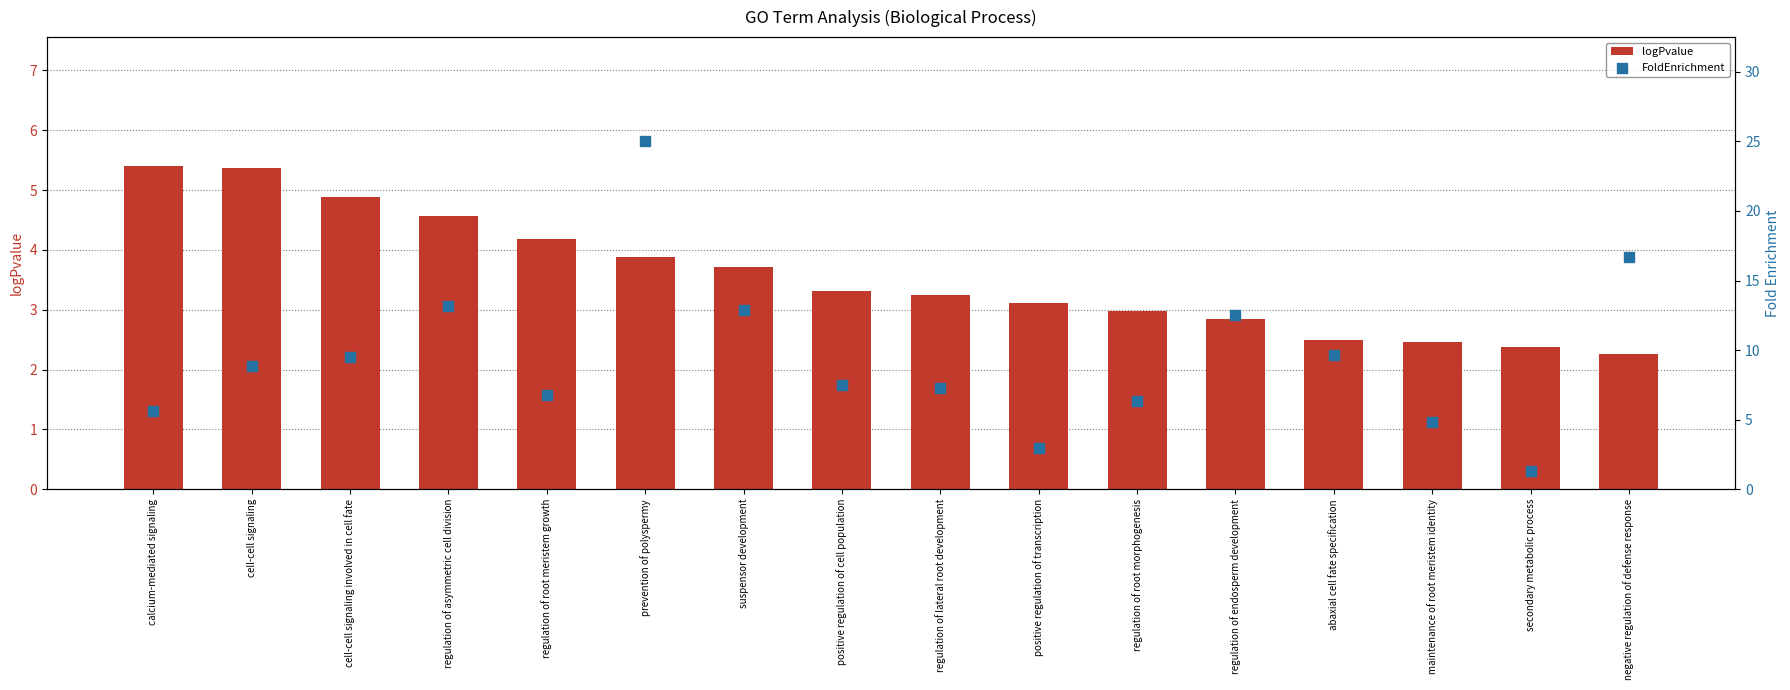

Which series has the largest total across all categories?

FoldEnrichment